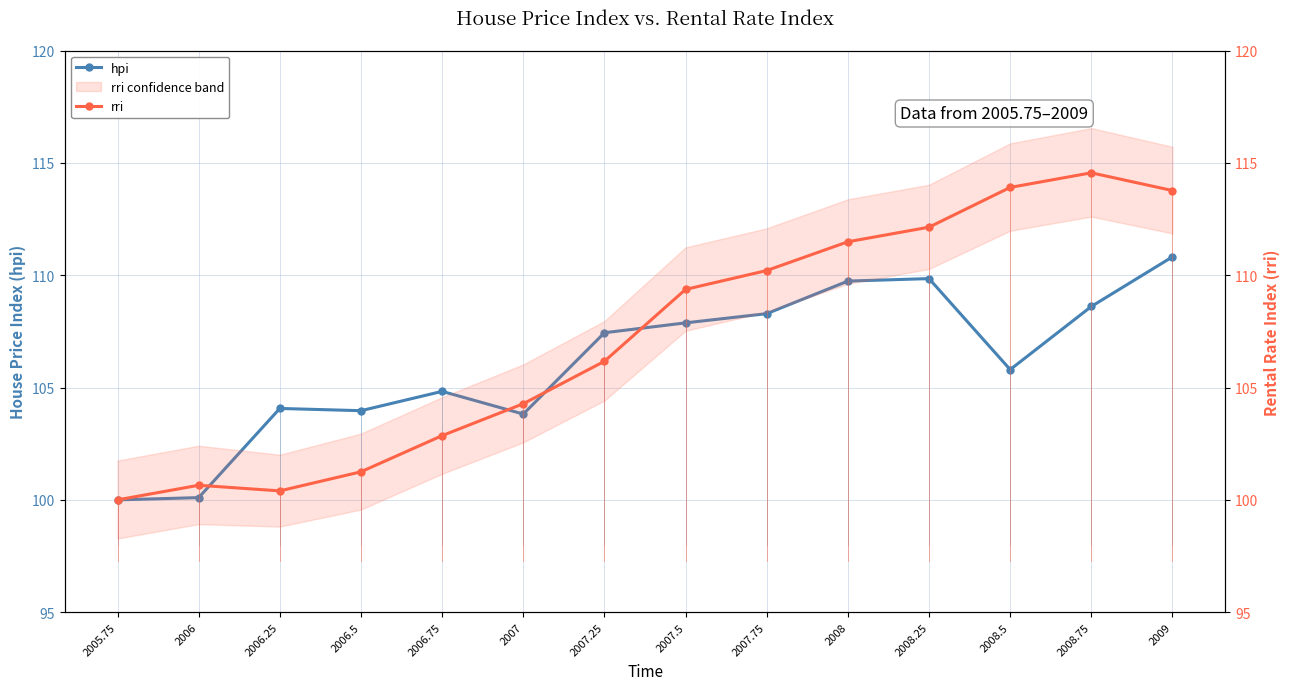

What is the maximum value for rri?

114.6